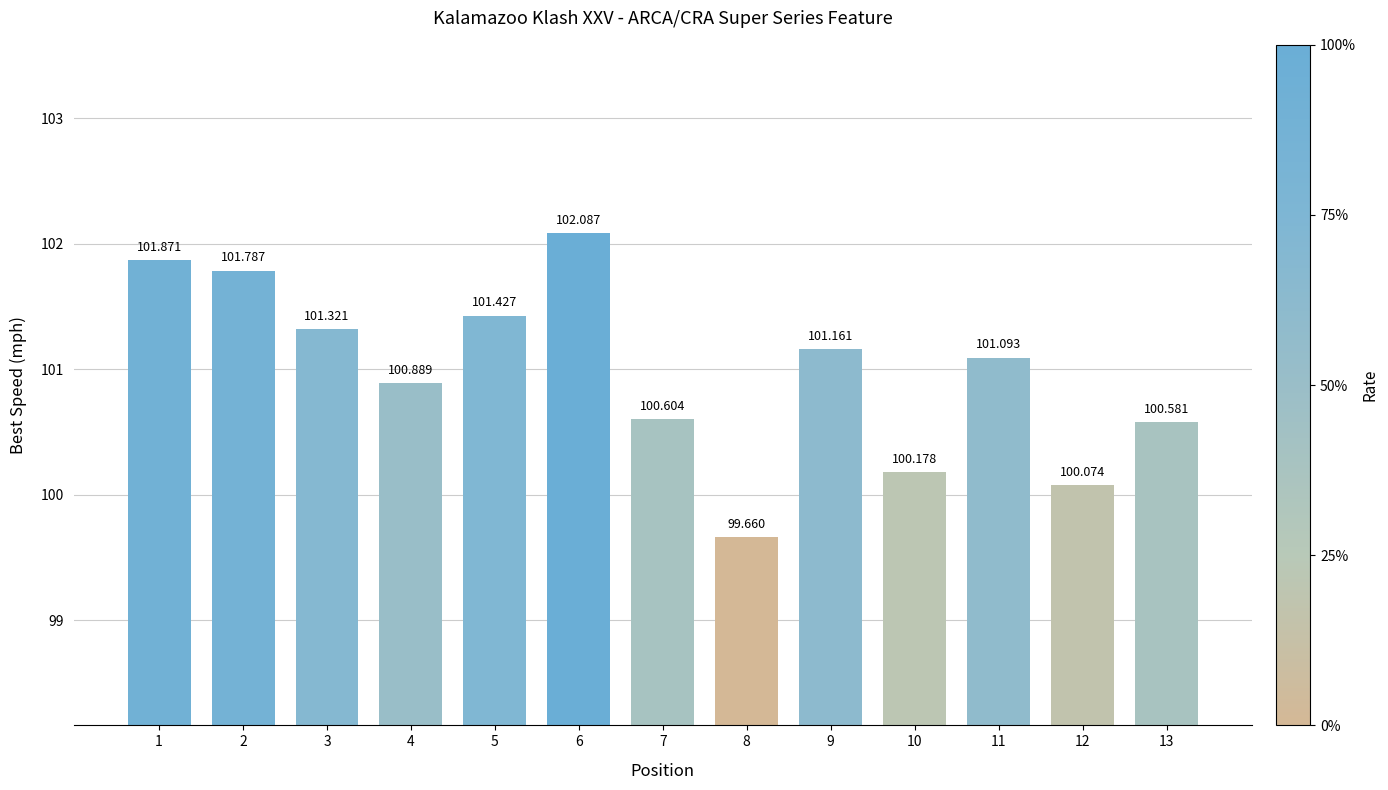

What is the approximate value at 4?

100.9